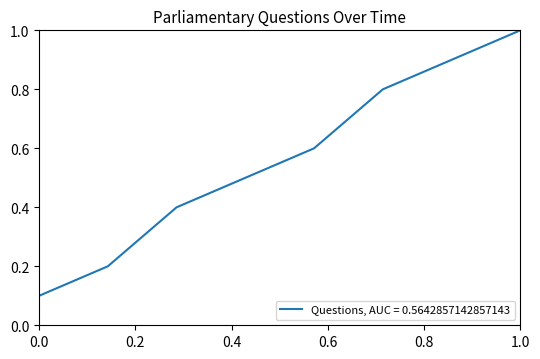

What is the difference between the second highest and minimum values?

0.8